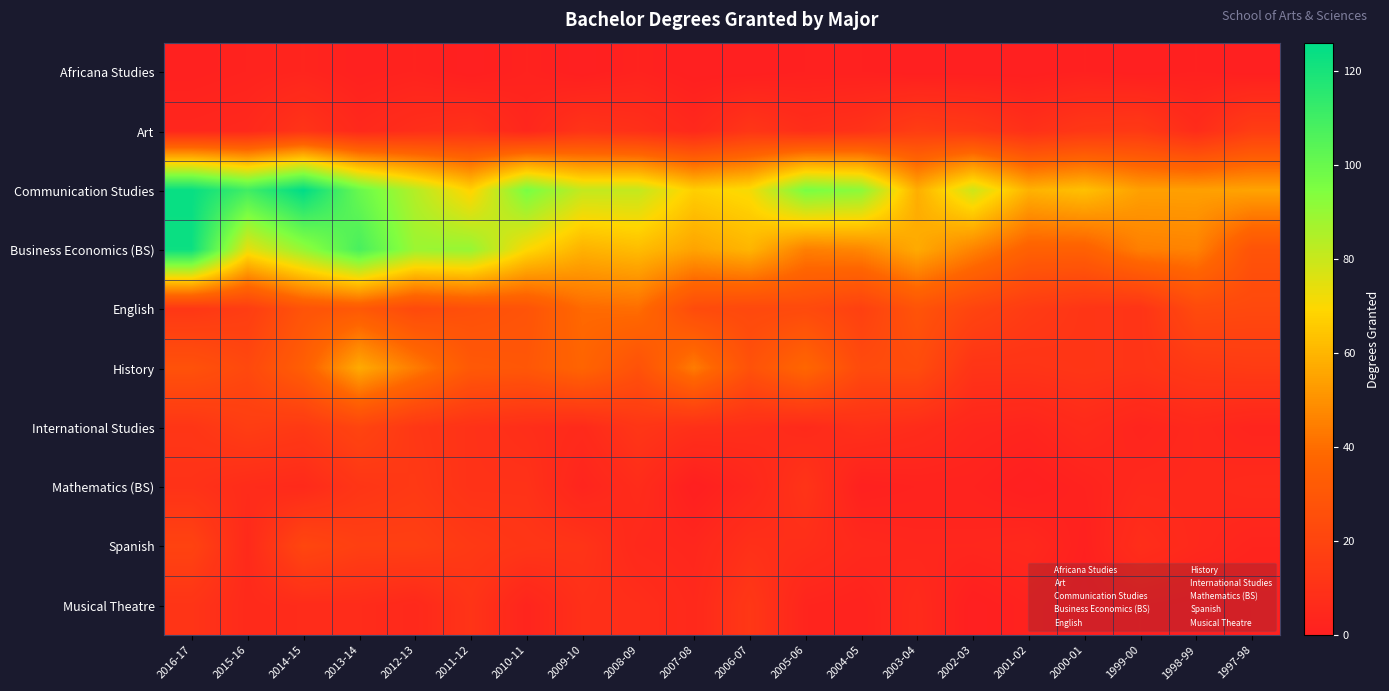

Between 2005-06 and 2006-07, which is larger?

2005-06